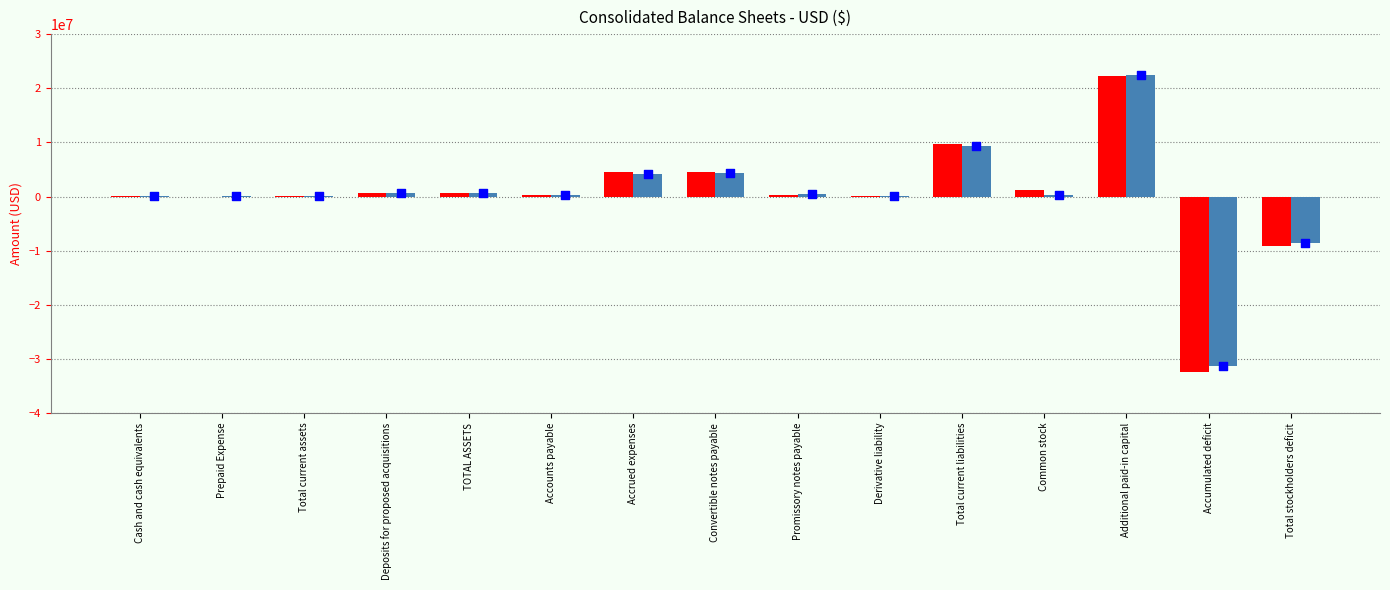

What is the total value across all series at Convertible notes payable?

8854589